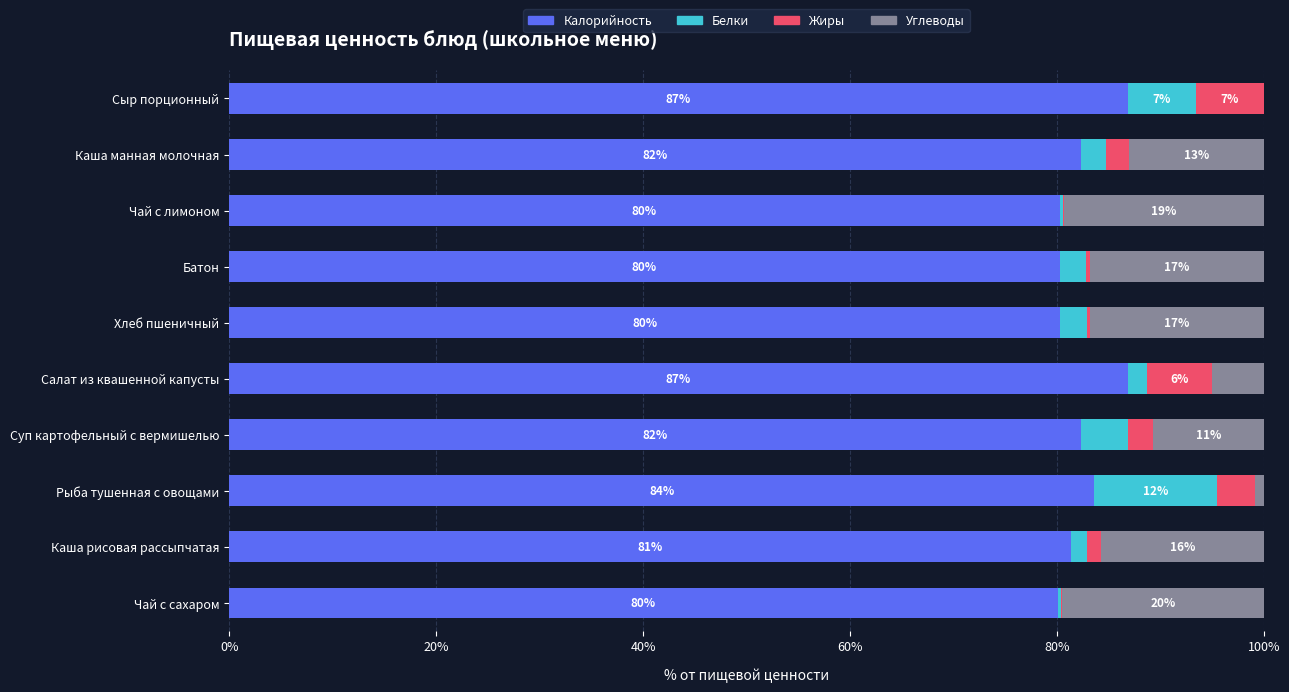

What is the total value across all series at Чай с сахаром?

100.0